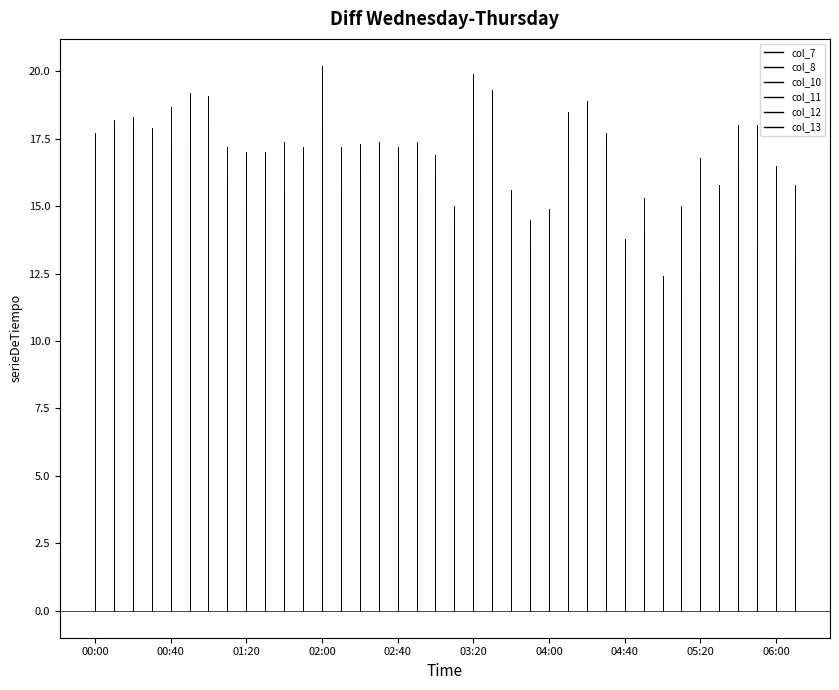

Between 00:00 and 00:40, which series saw the biggest shift?

col_11